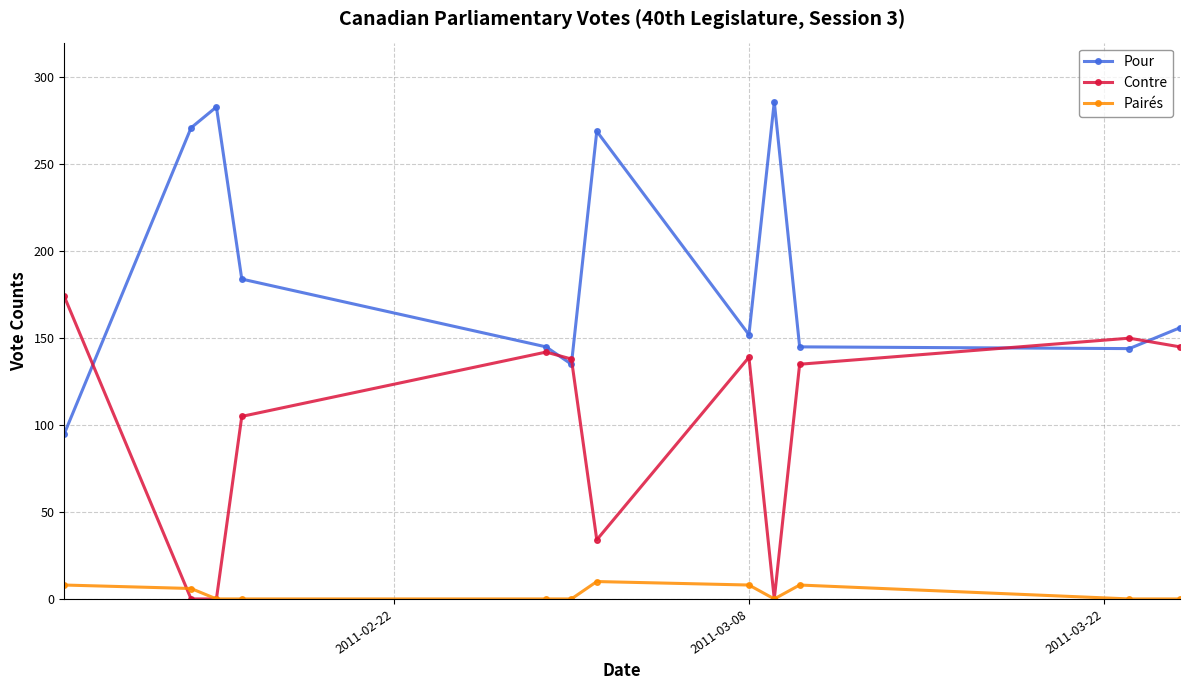

Which series has the largest total across all categories?

Pour